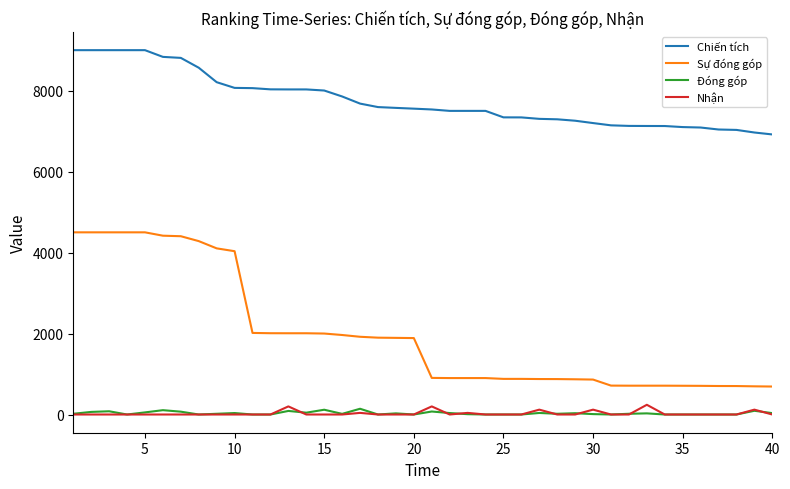

Which series has the widest spread of values?

Sự đóng góp